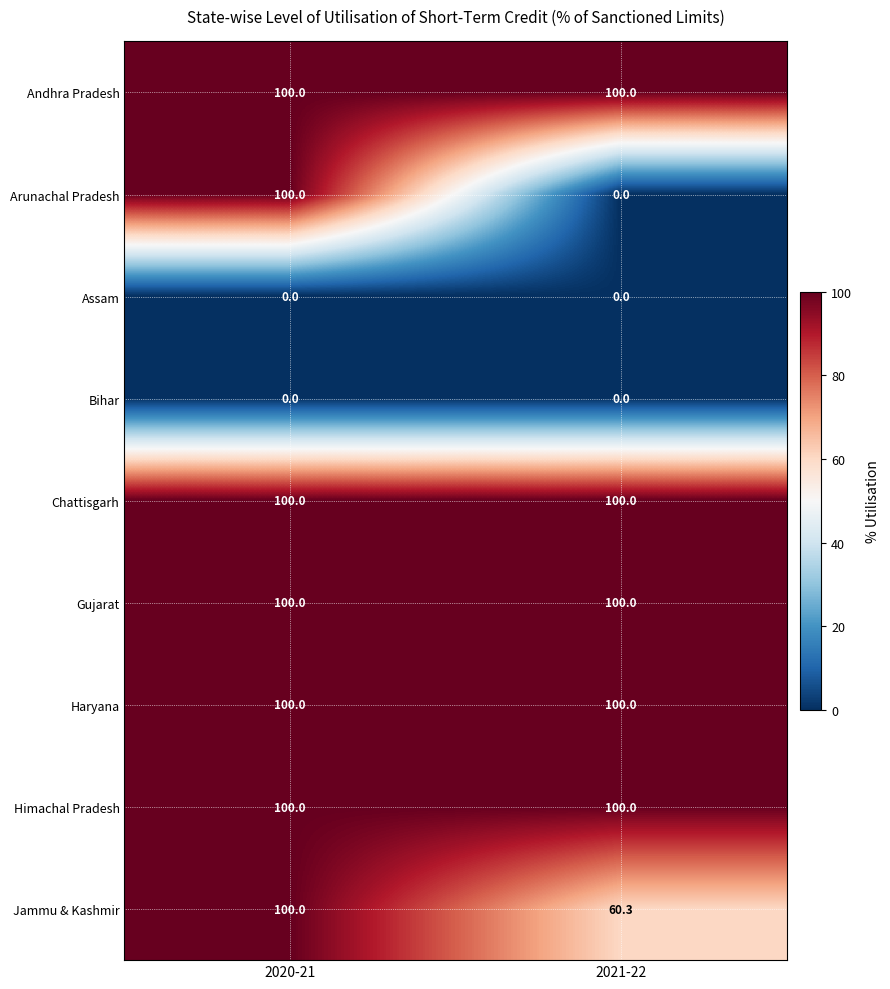

Which series changed the most between 2020-21 and 2021-22?

Arunachal Pradesh